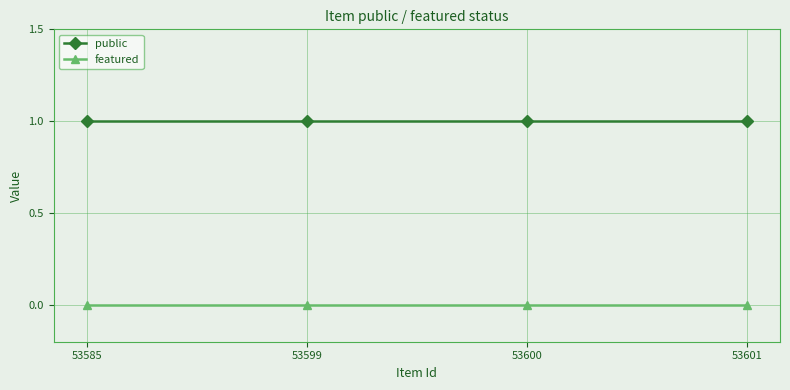

What is the value of the public point at the 3rd from the left?

1